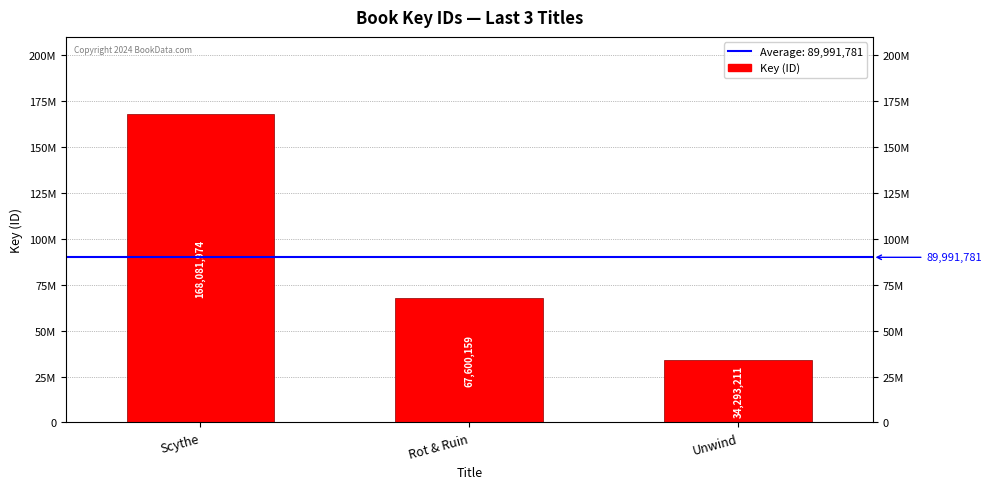

What is the difference between the maximum and minimum values?

133788763